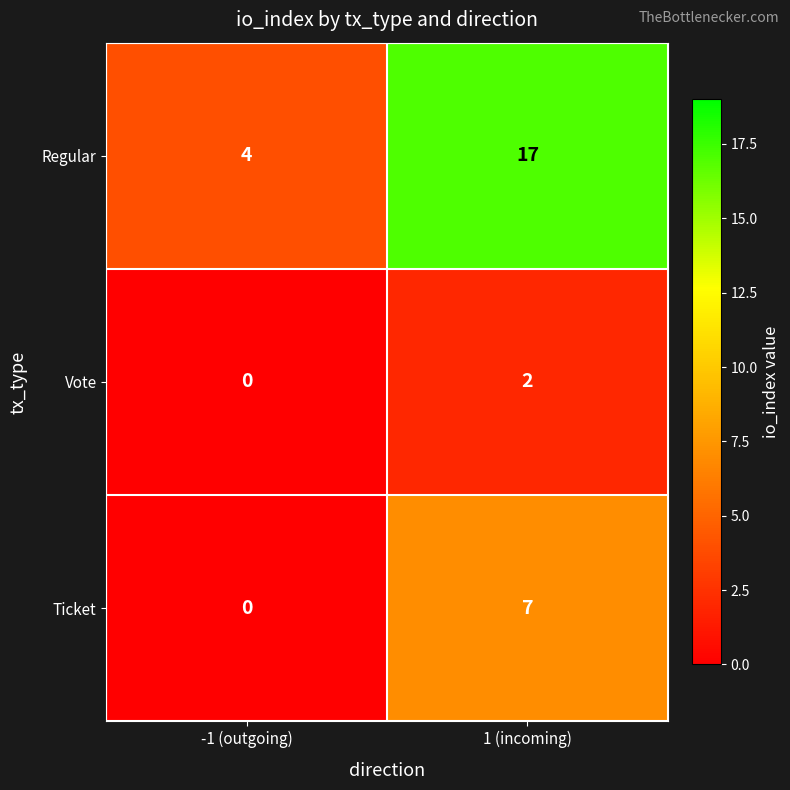

Rank the series by their average value, from lowest to highest.

Vote, Ticket, Regular